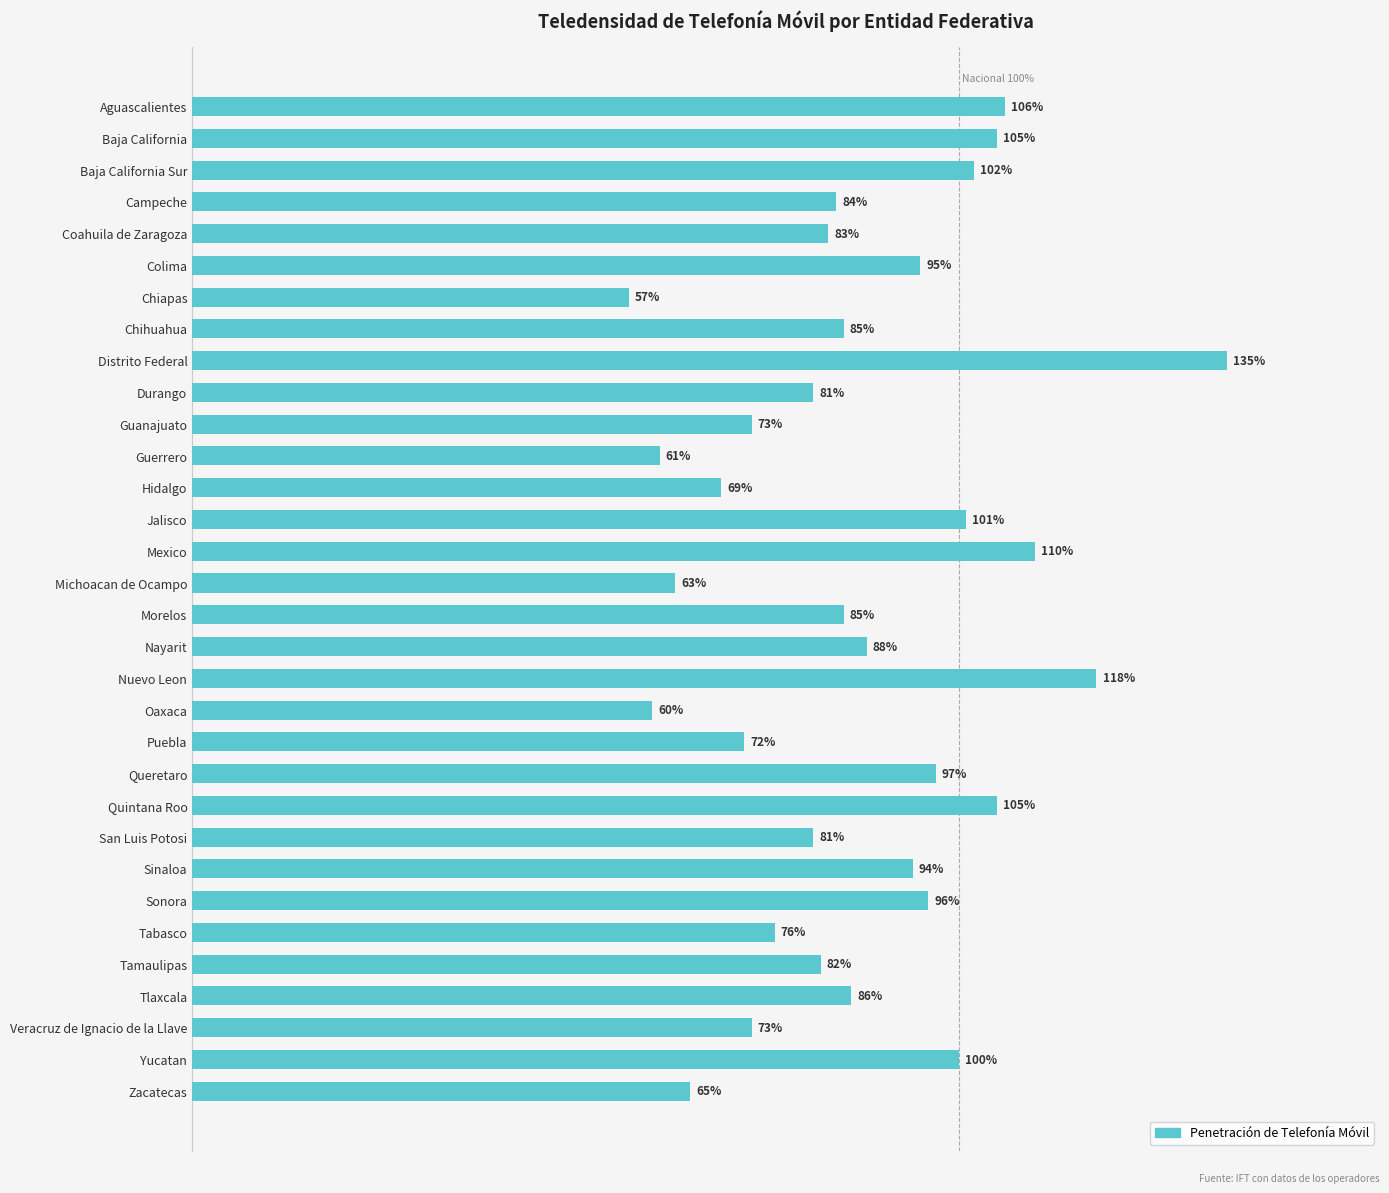

Which has a higher value, Aguascalientes or Coahuila de Zaragoza?

Aguascalientes